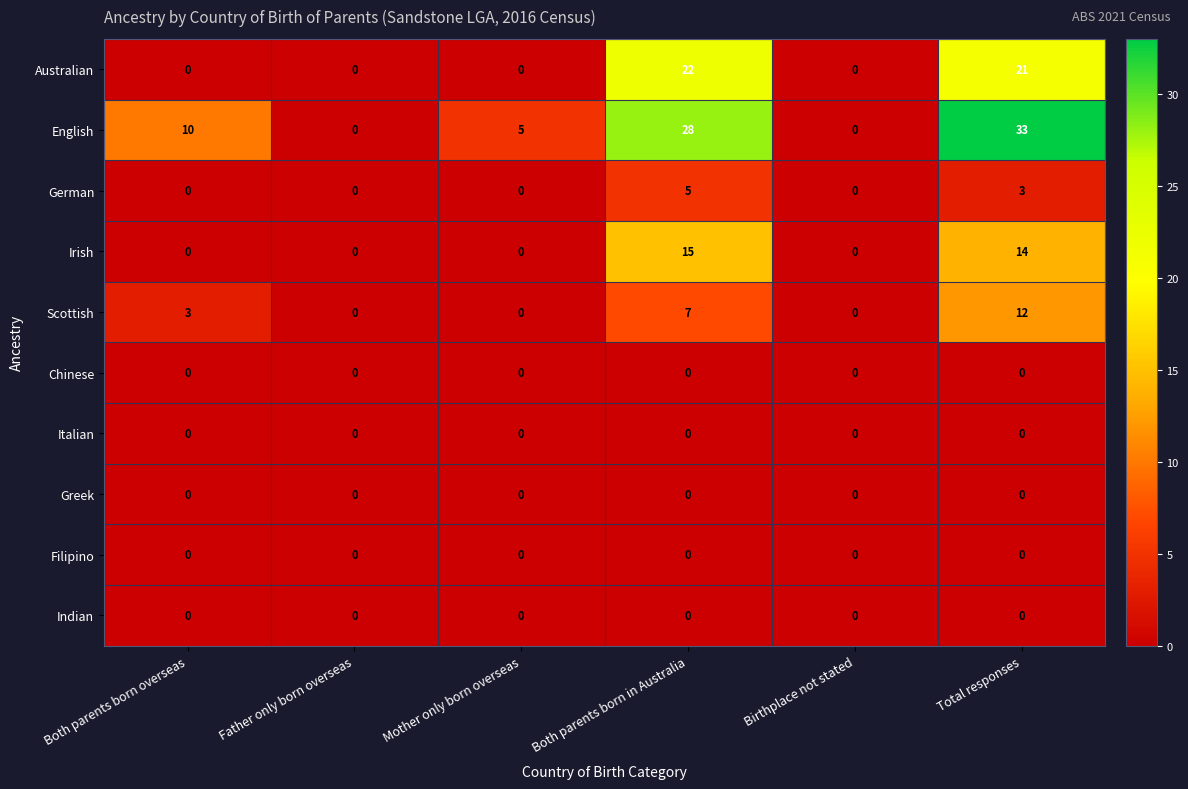

Is it true that Australian equals -7 at Birthplace not stated?

False